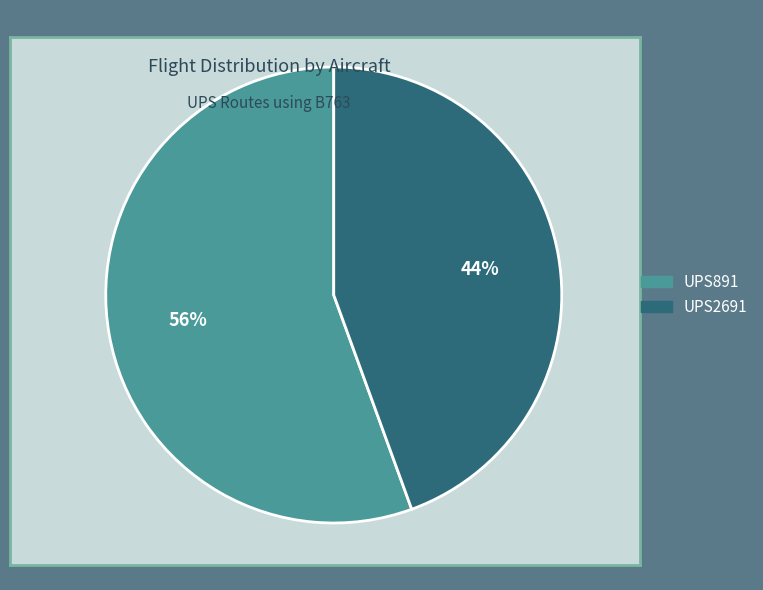

Is there a majority slice in this chart?

Yes